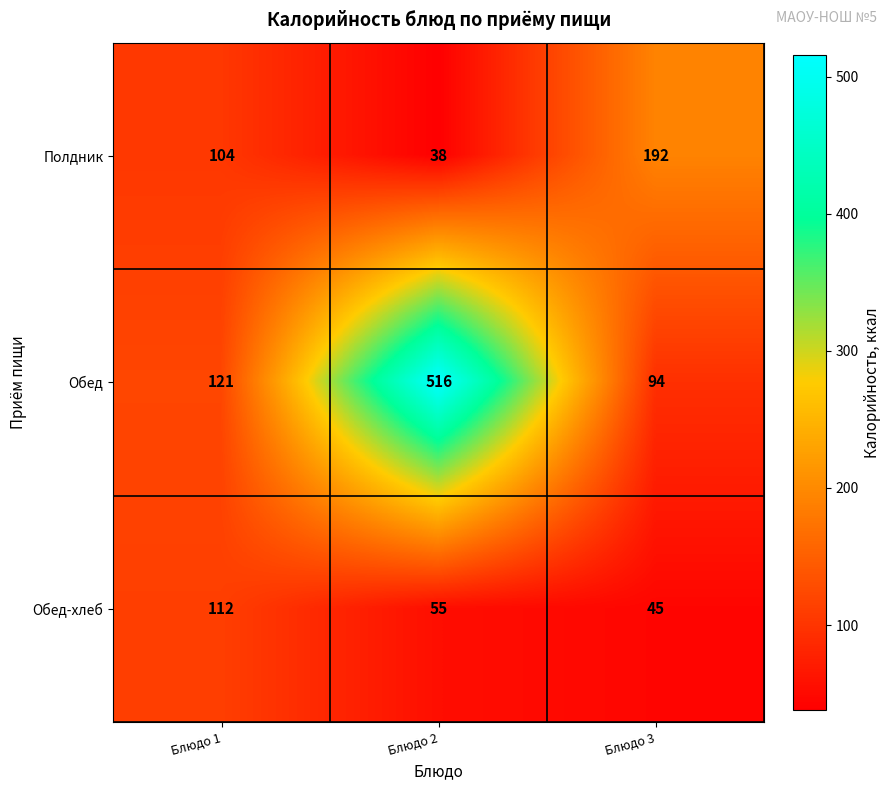

List the series in order of their overall mean, lowest first.

Обед-хлеб, Полдник, Обед